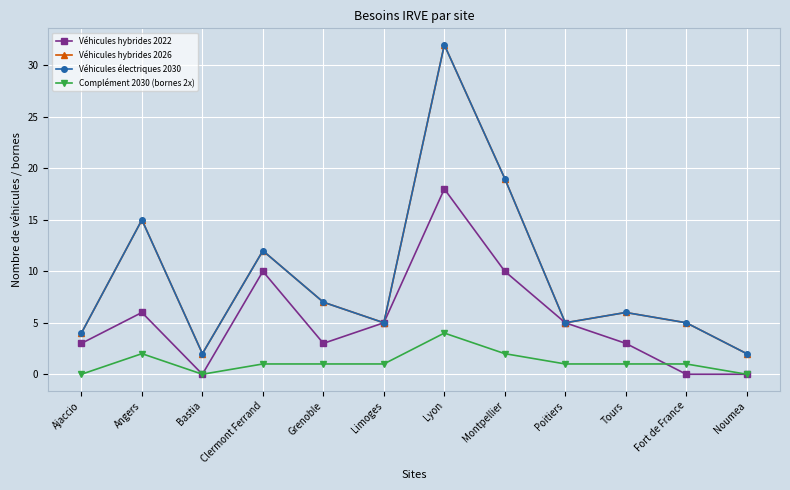

Where is Véhicules hybrides 2022 nearest to the value 9?

Clermont Ferrand